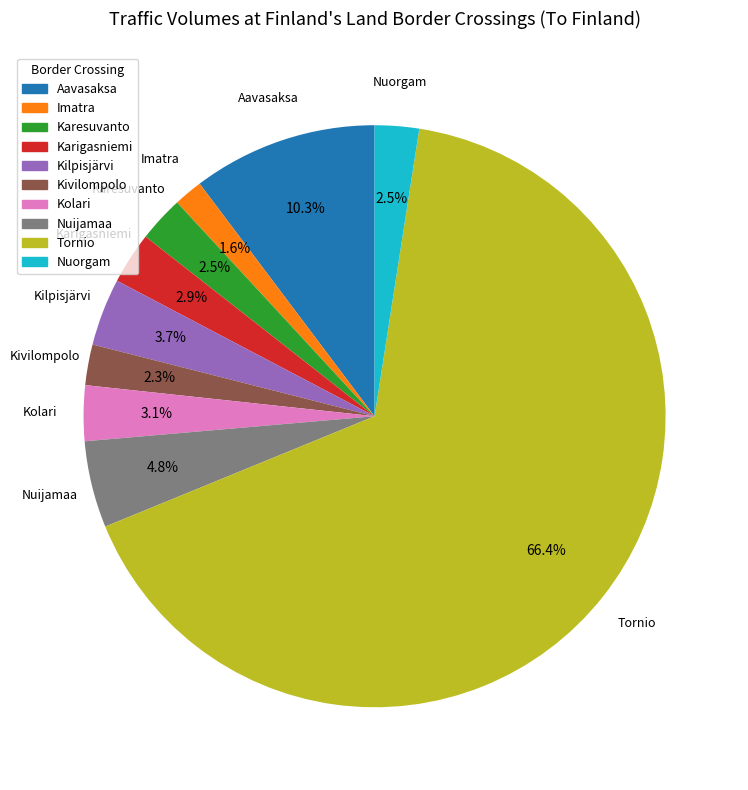

Which slice is the largest?

Tornio